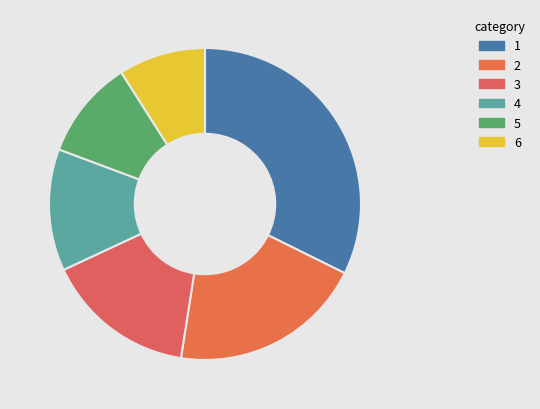

How many slices are in this pie chart?

6